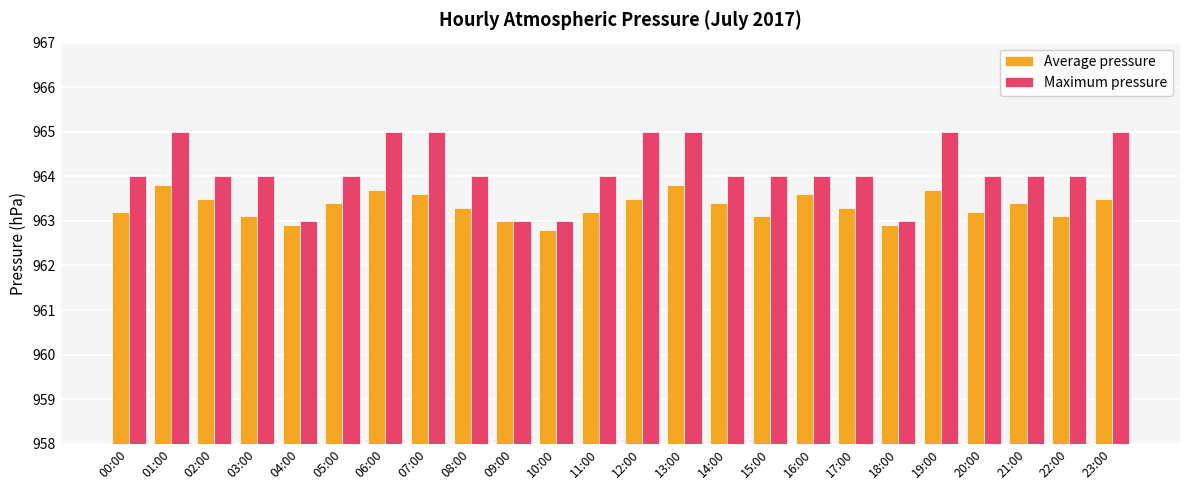

Reading left to right, transcribe all the data shown in this chart.

Average pressure: 963.2	963.8	963.5	963.1	962.9	963.4	963.7	963.6	963.3	963.0	962.8	963.2	963.5	963.8	963.4	963.1	963.6	963.3	962.9	963.7	963.2	963.4	963.1	963.5
Maximum pressure: 964.0	965.0	964.0	964.0	963.0	964.0	965.0	965.0	964.0	963.0	963.0	964.0	965.0	965.0	964.0	964.0	964.0	964.0	963.0	965.0	964.0	964.0	964.0	965.0